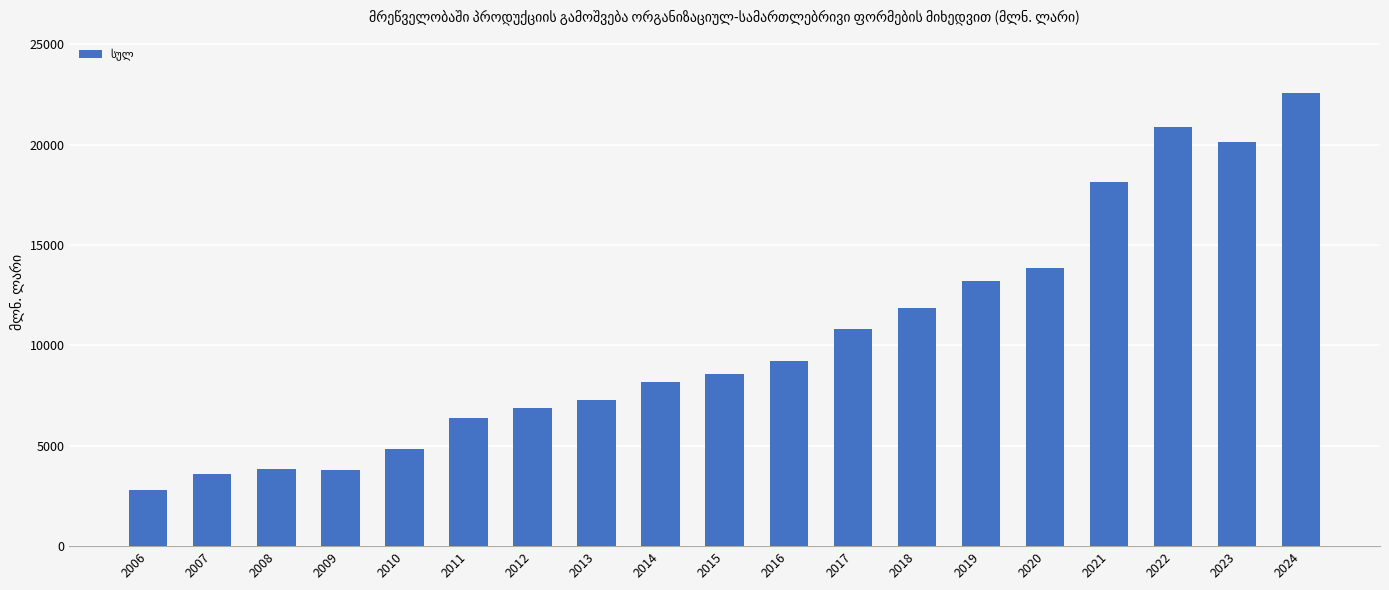

Which category has the highest value across all series?

2024